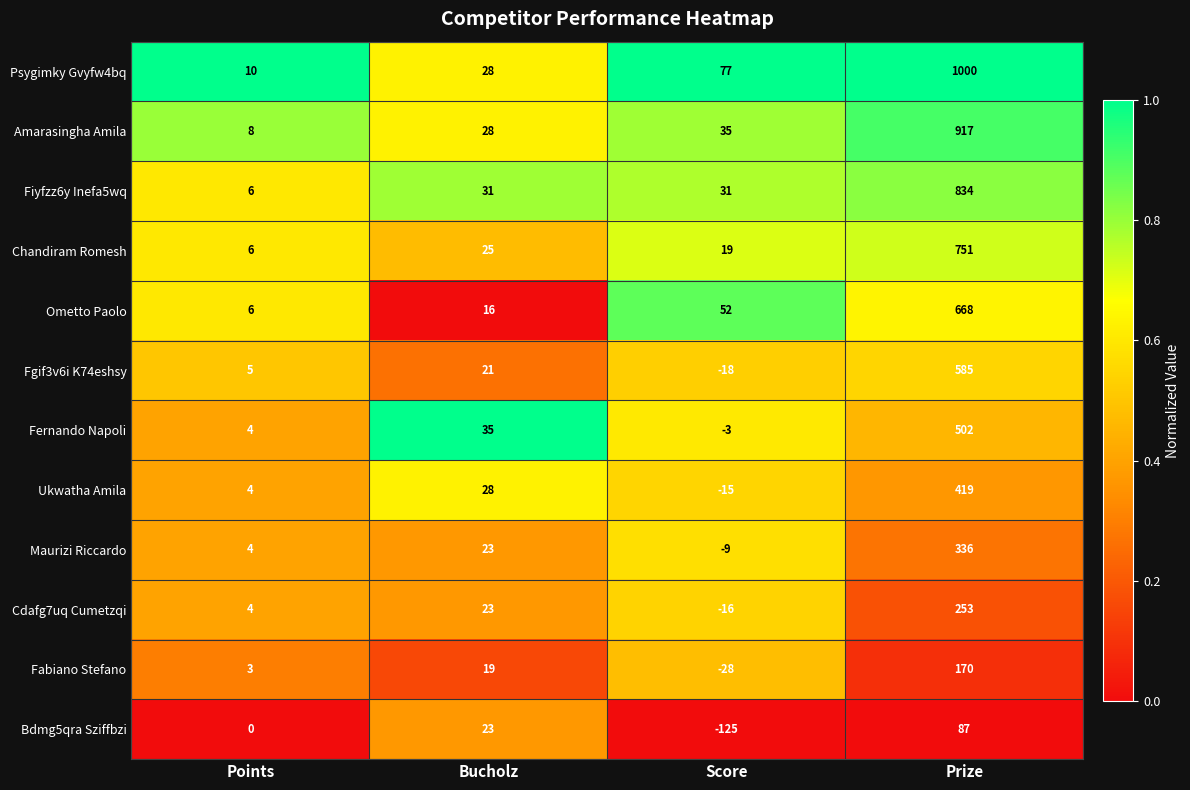

At which category does the chart reach its minimum across all series?

Score